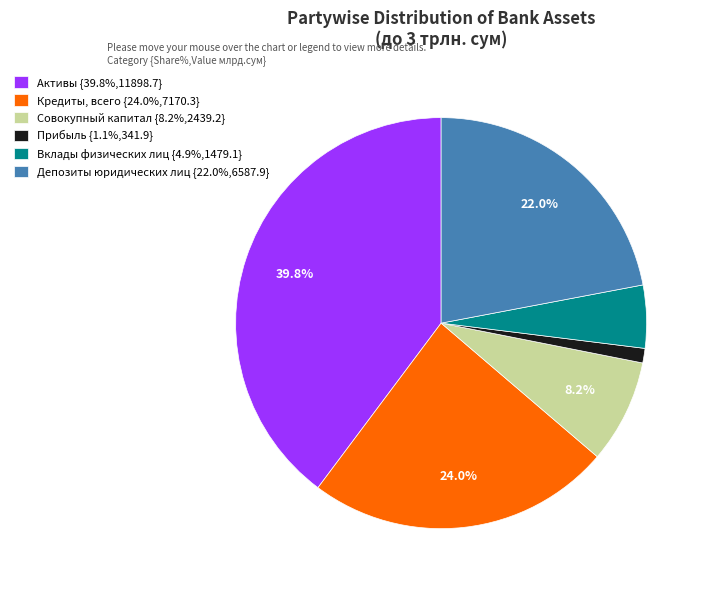

Rank the categories by value from lowest to highest.

Прибыль, Вклады физических лиц, Совокупный капитал, Депозиты юридических лиц, Кредиты, всего, Активы